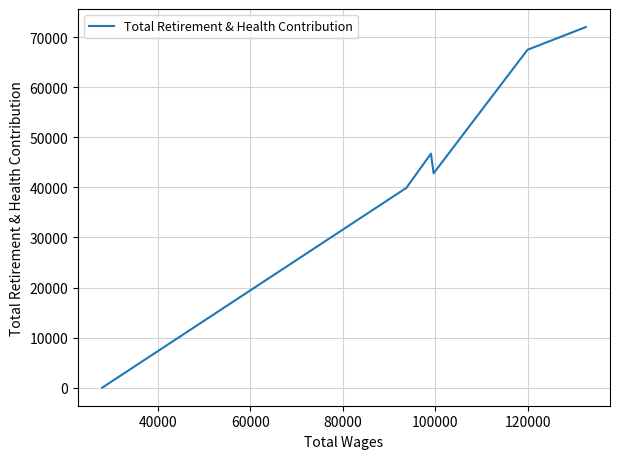

True or false: there are more than 0 points higher than both neighbors.

True